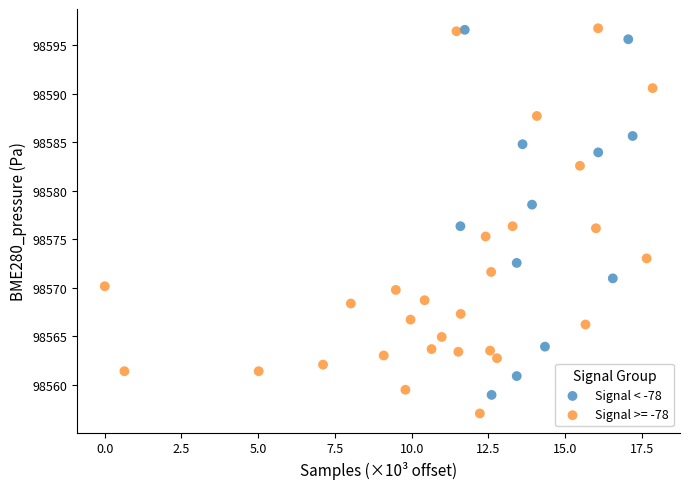

Which series reaches the minimum Y coordinate?

Signal >= -78